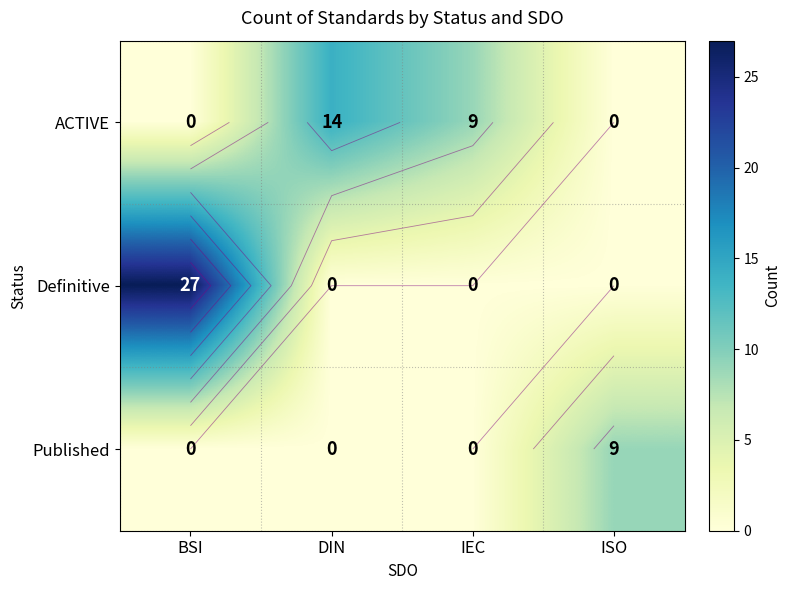

Which series has the widest spread of values?

Definitive